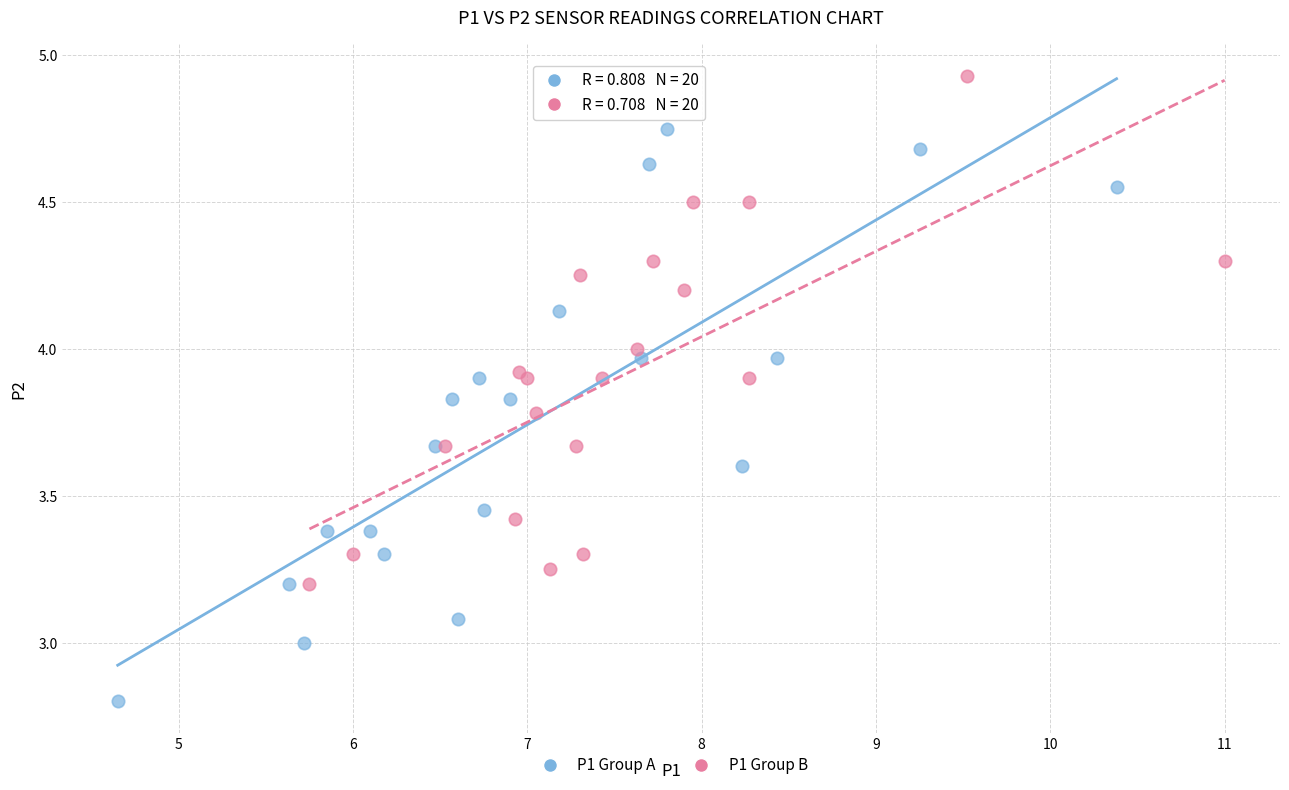

Which series contains the lowest Y value?

P1 Group A